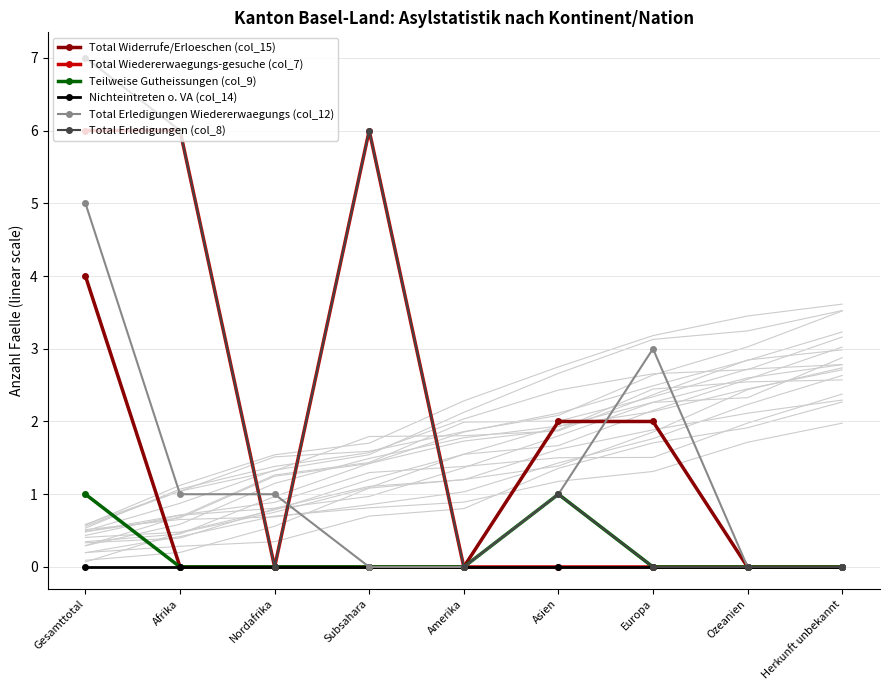

What position from the left is Subsahara?

4